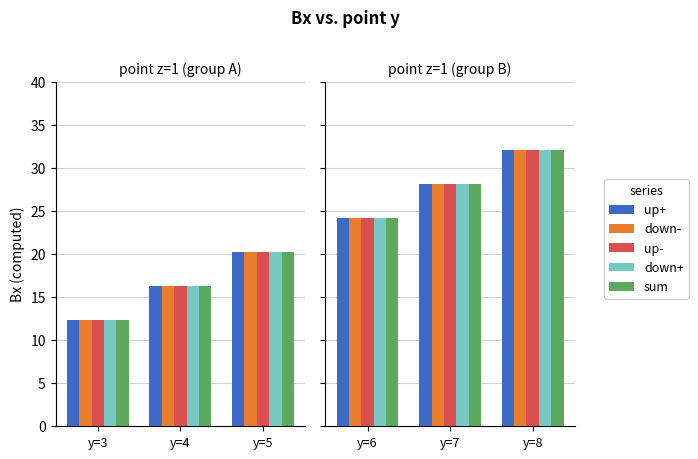

Which series has the widest spread of values?

up+